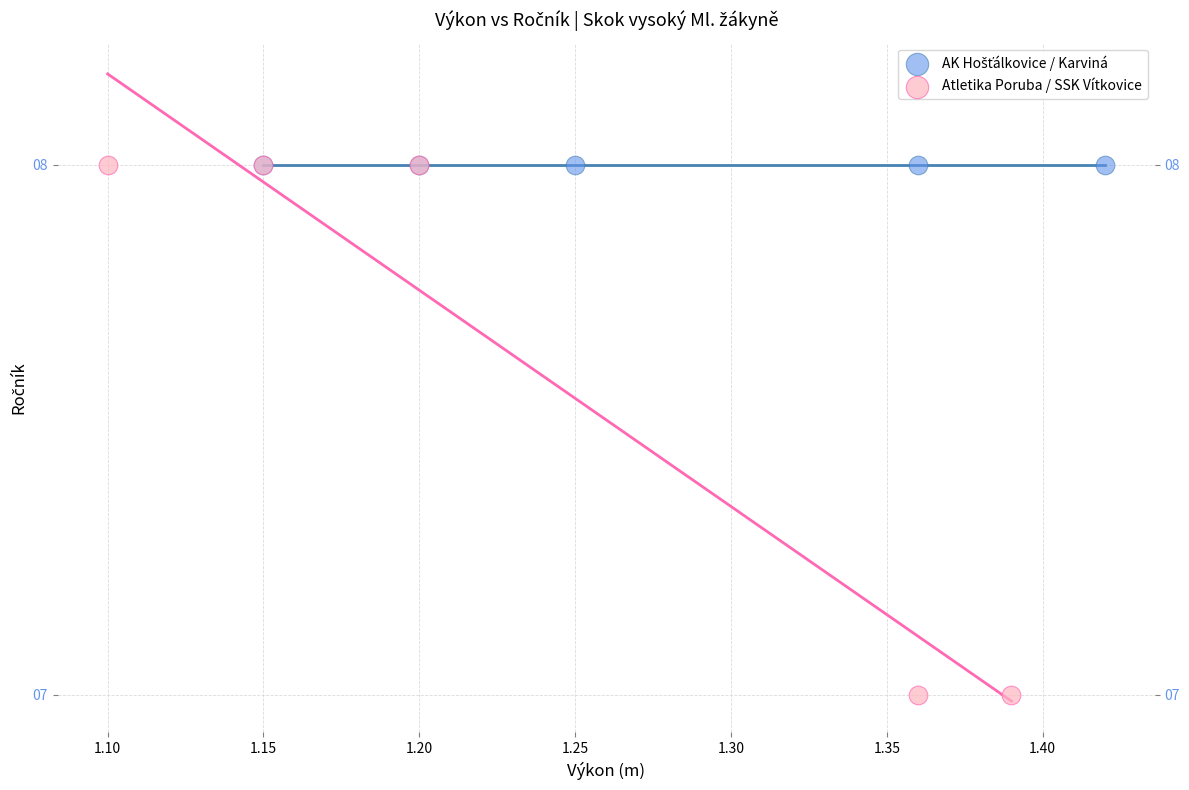

Which series reaches the minimum Y coordinate?

Atletika Poruba / SSK Vítkovice